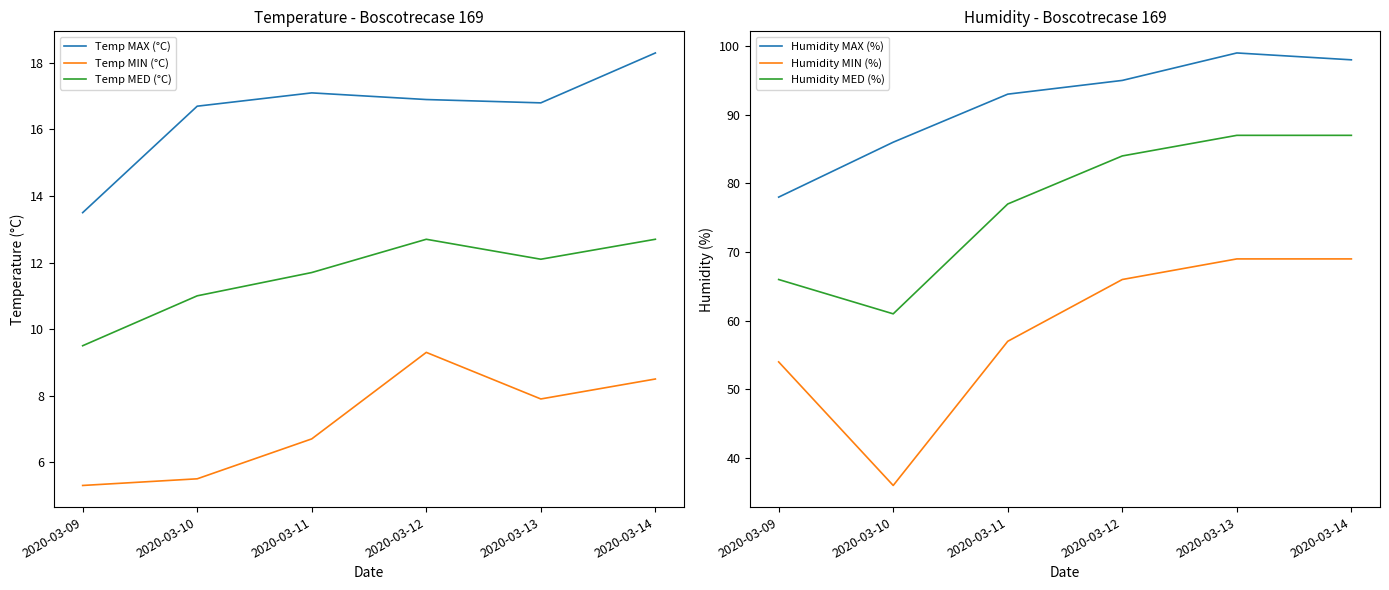

How many data points in Humidity MAX (%) are less than 95?

3